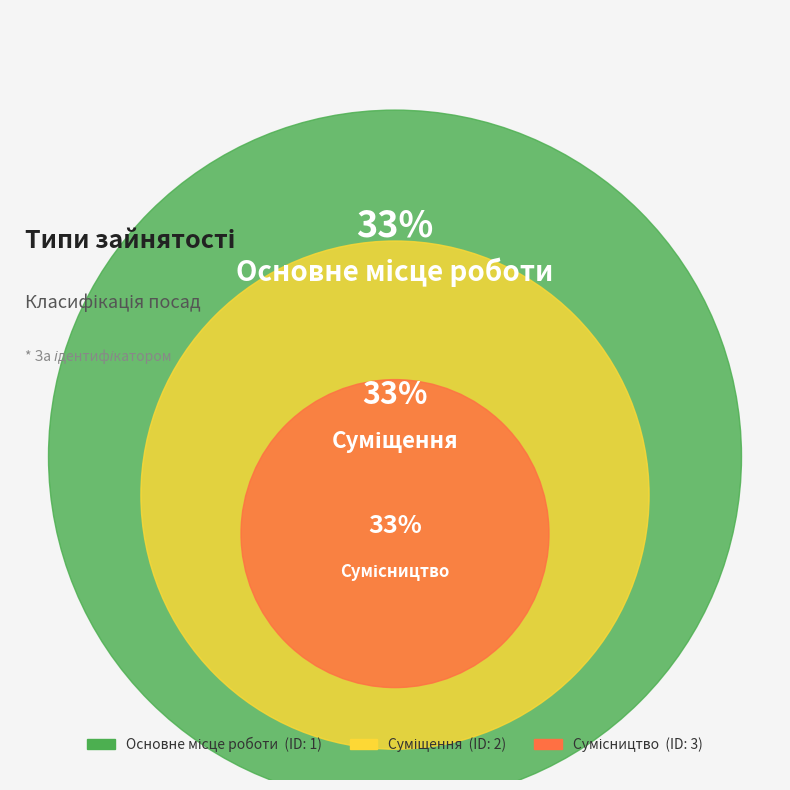

Is there a majority slice in this chart?

No